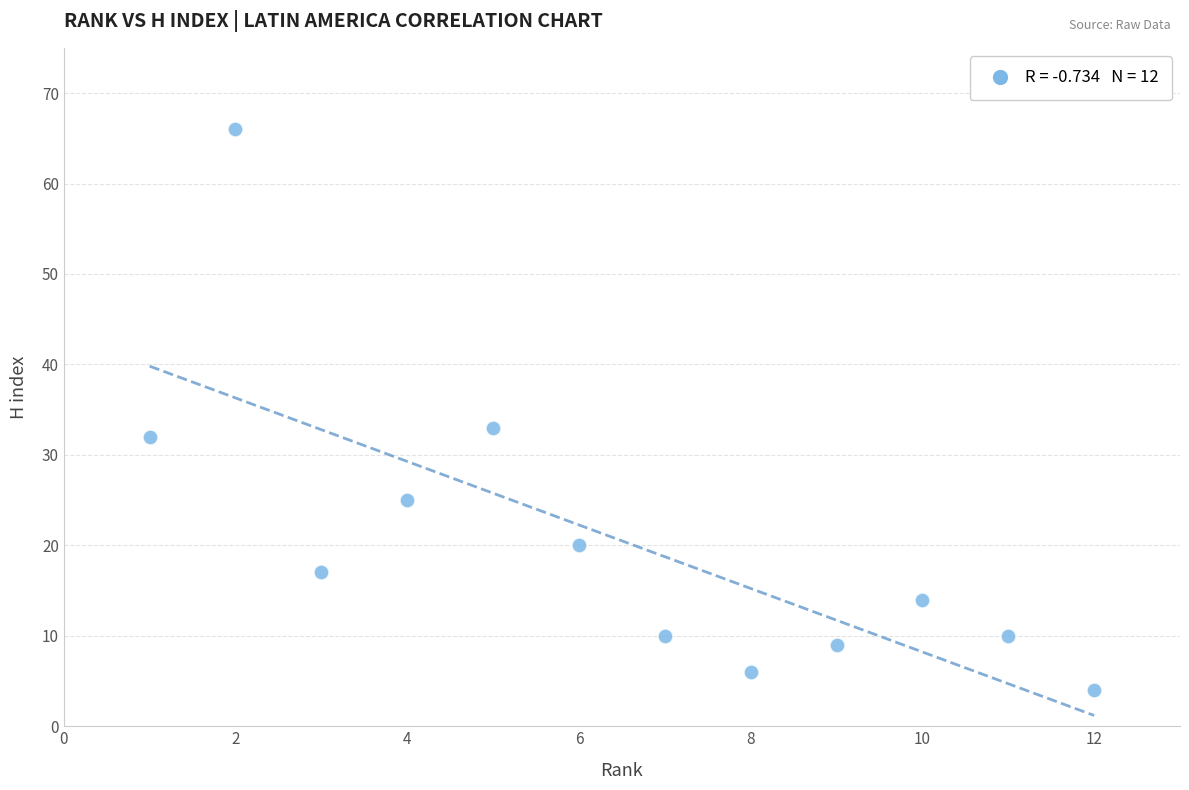

What Y value in the scatter plot is closest to 35?

33